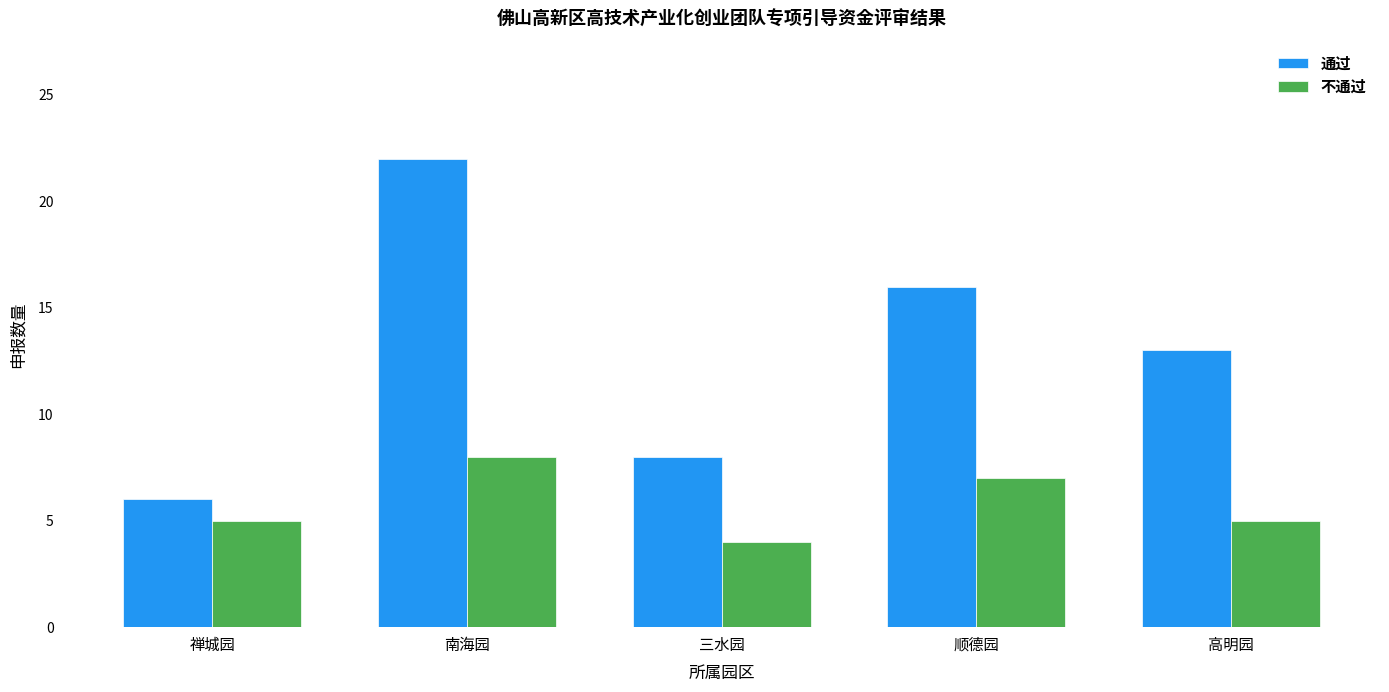

Where is 通过 nearest to the value 14?

高明园